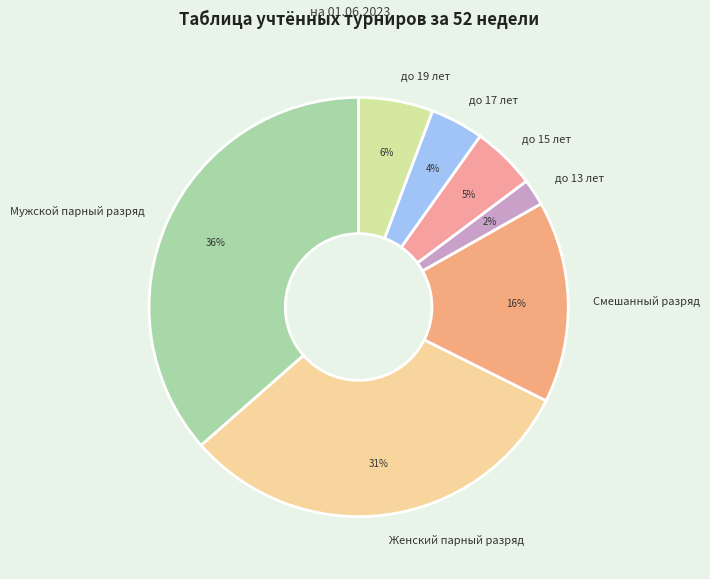

Count the number of slices in the pie.

7